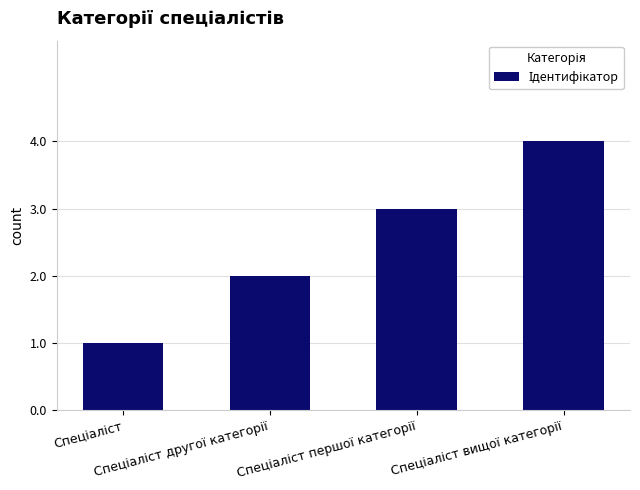

How many bars are there in total?

4